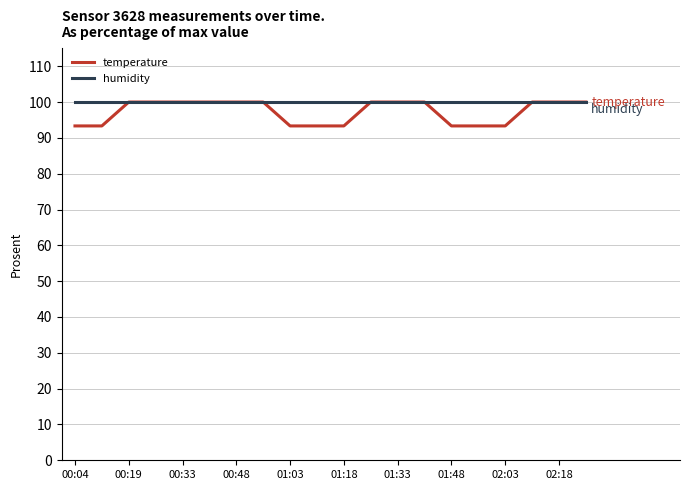

Which series has the largest range (max minus min)?

temperature